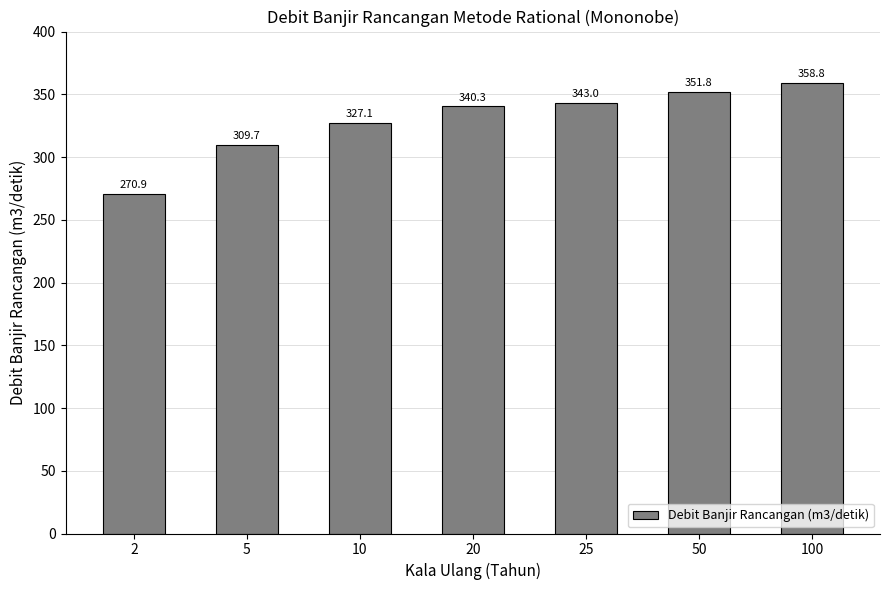

How many bars are there in total?

7